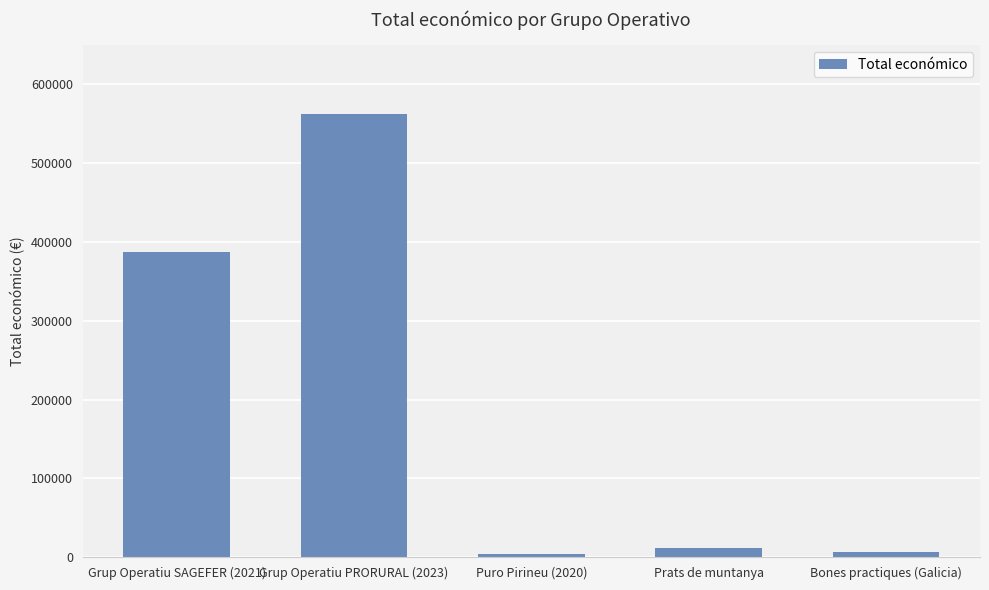

What is the minimum value shown in the chart?

4320